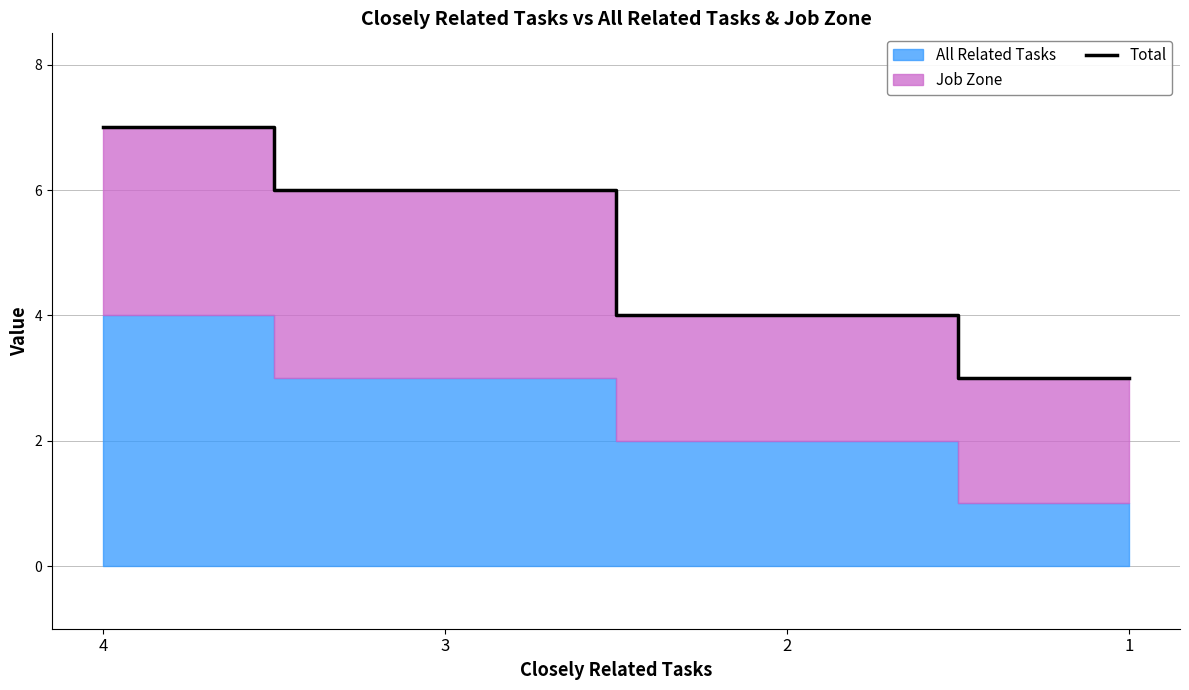

Read the value at 3.

6